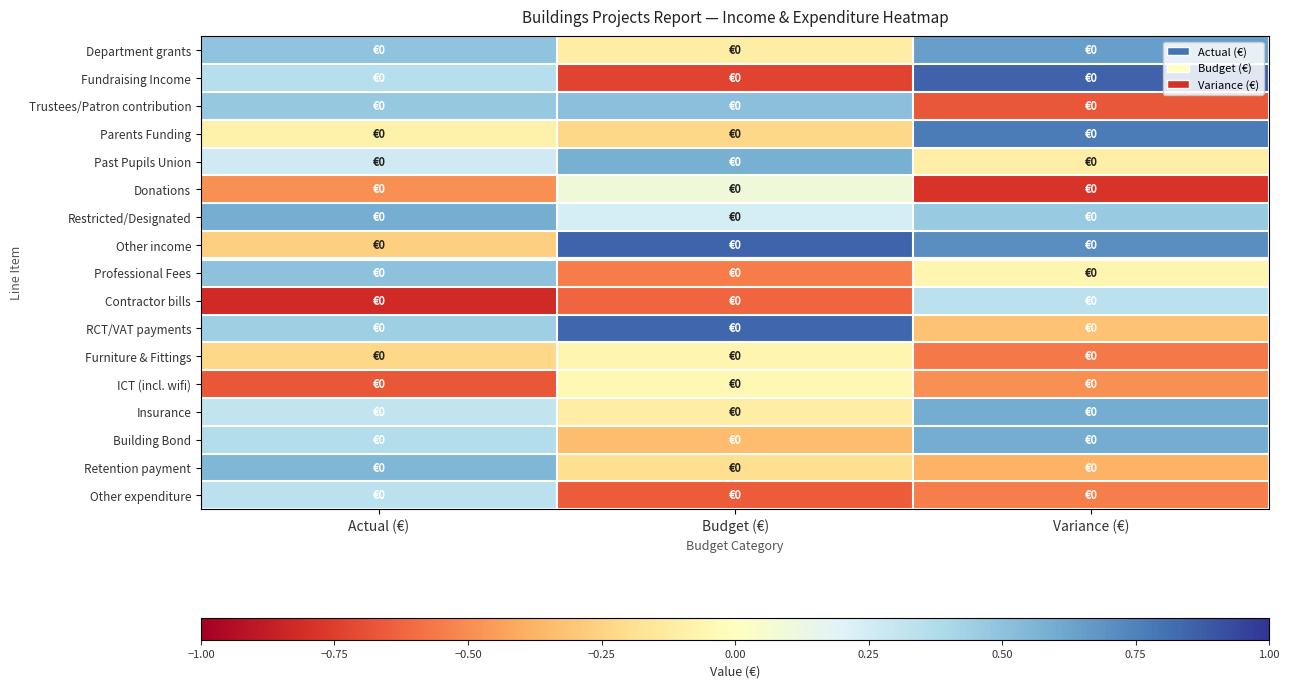

How many data points does each series have?

3